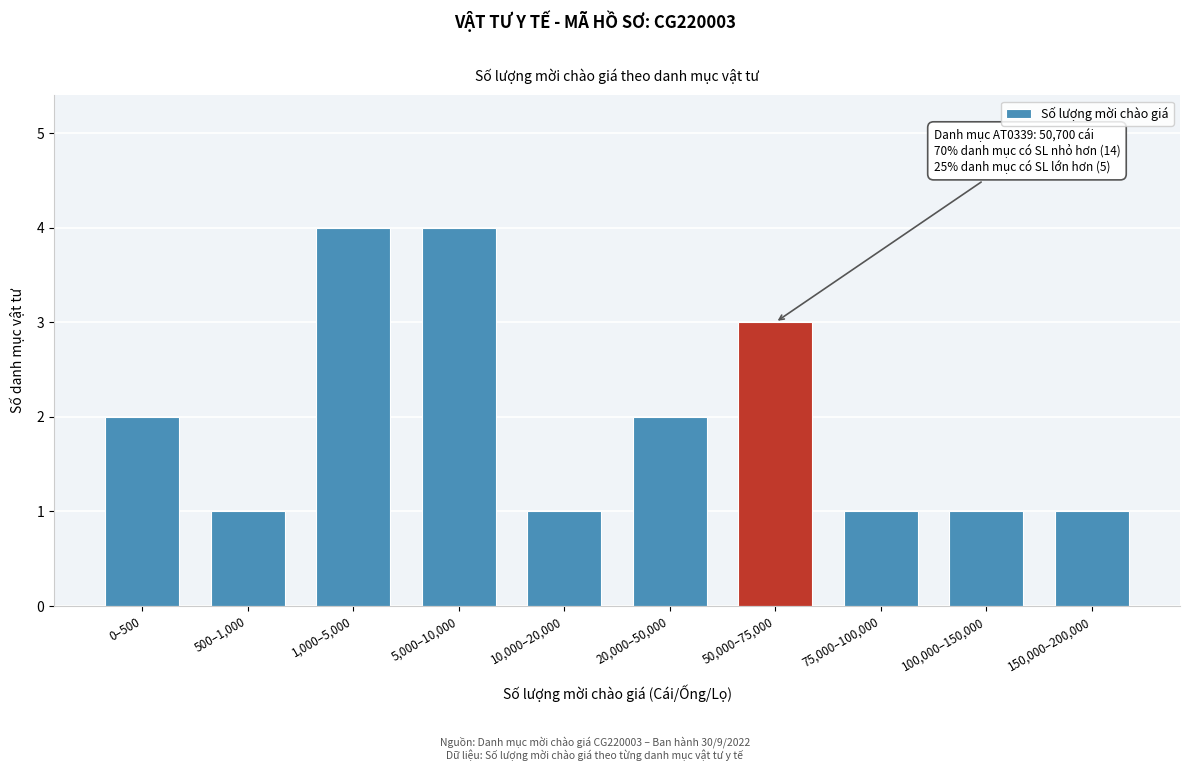

Reading right to left, what are all the values shown in this chart?

1	1	1	3	2	1	4	4	1	2